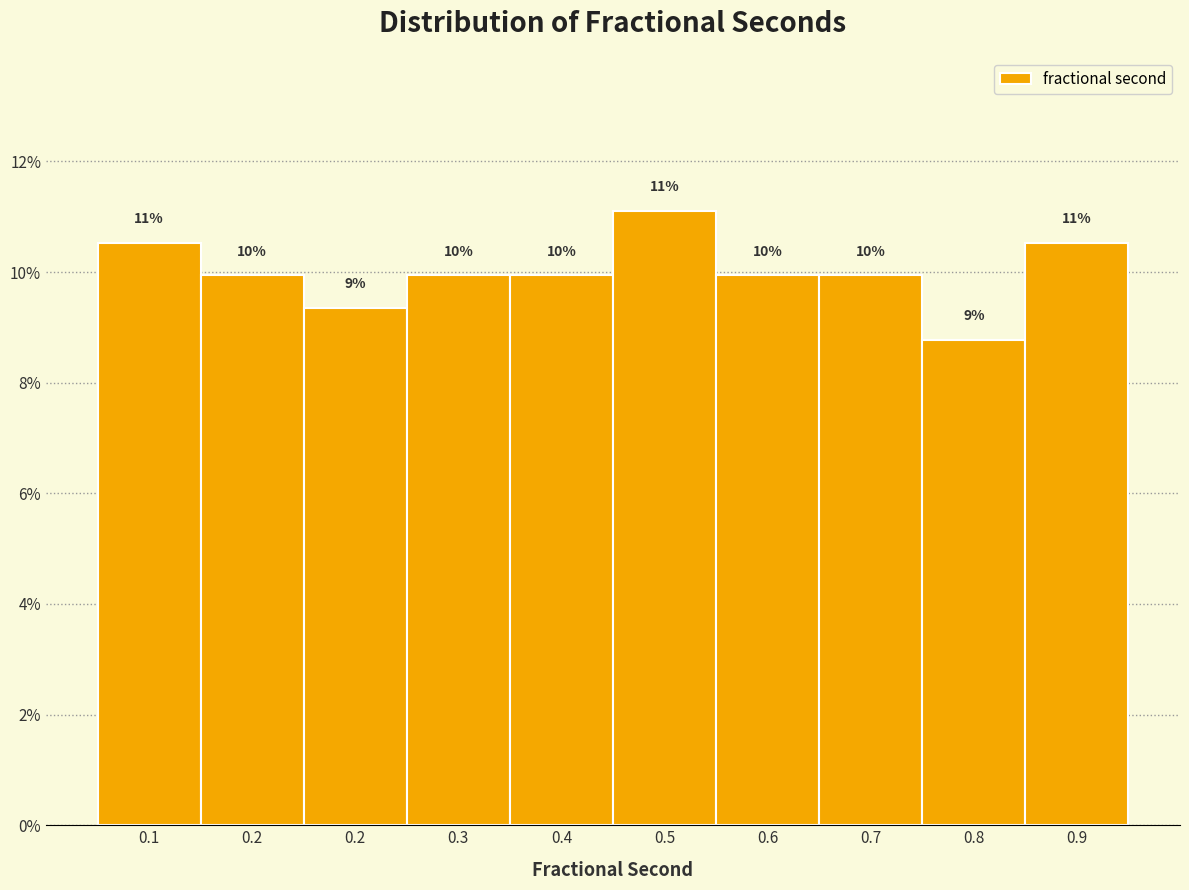

Are the bars horizontal?

No